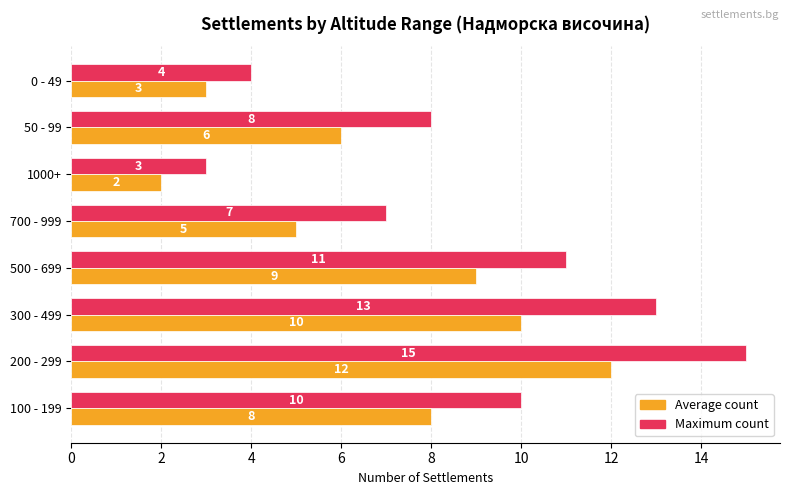

Is it true that Maximum count equals 18 at 300 - 499?

False